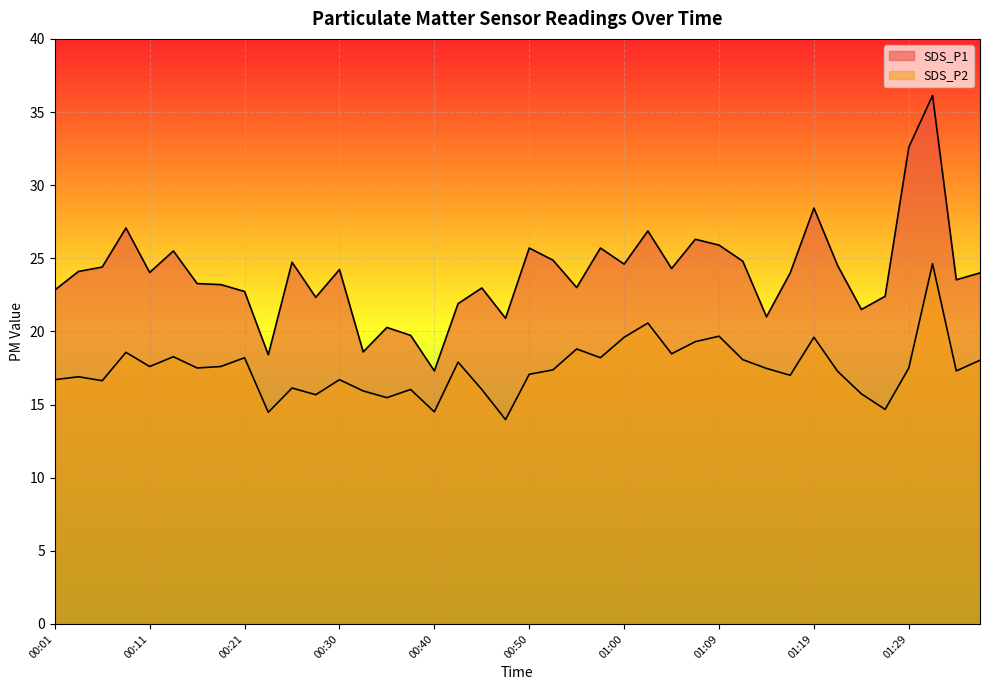

Reading left to right, what are all the values shown in this chart?

SDS_P1: 22.8	24.1	24.4	27.1	24.0	25.5	23.3	23.2	22.7	18.4	24.7	22.3	24.2	18.6	20.3	19.7	17.3	21.9	23.0	20.9	25.7	24.9	23.0	25.7	24.6	26.9	24.3	26.3	25.9	24.8	21.0	24.0	28.4	24.5	21.5	22.4	32.6	36.1	23.5	24.0
SDS_P2: 16.7	16.9	16.6	18.6	17.6	18.3	17.5	17.6	18.2	14.5	16.1	15.7	16.7	15.9	15.5	16.0	14.5	17.9	16.0	14.0	17.1	17.4	18.8	18.2	19.6	20.6	18.5	19.3	19.7	18.1	17.5	17.0	19.6	17.3	15.7	14.7	17.5	24.6	17.3	18.0